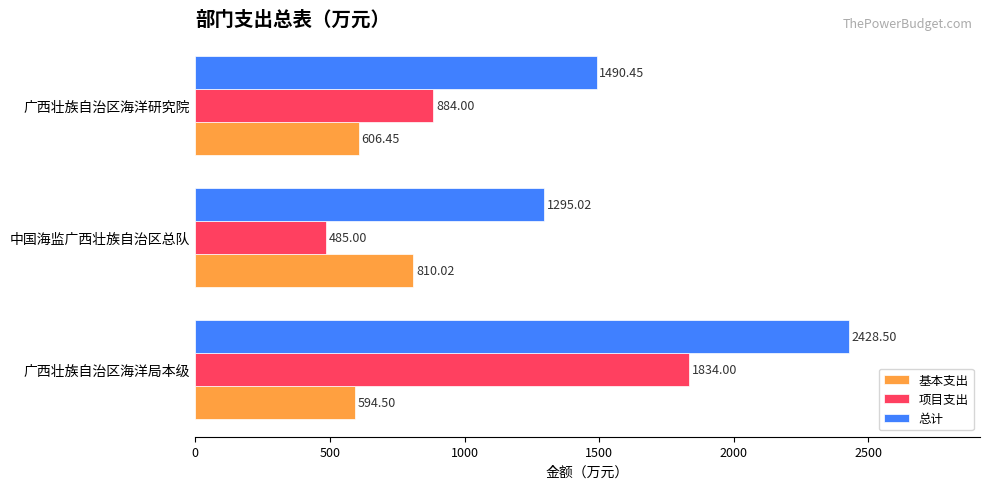

Rank the series by their average value, from lowest to highest.

基本支出, 项目支出, 总计